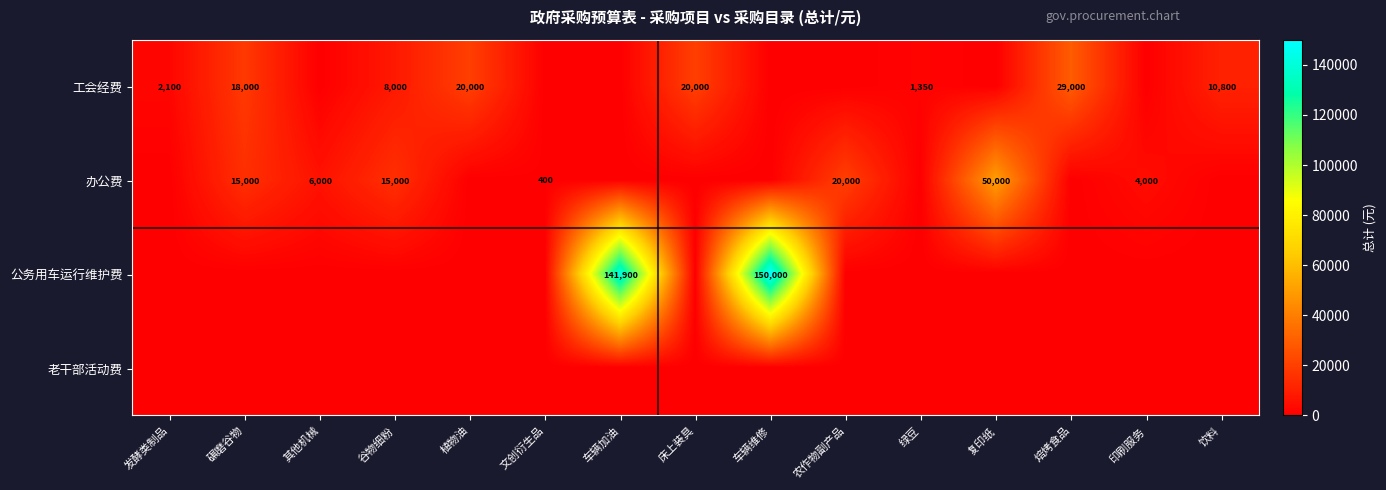

True or false: 办公费 has a value of 4000 at 印刷服务.

True